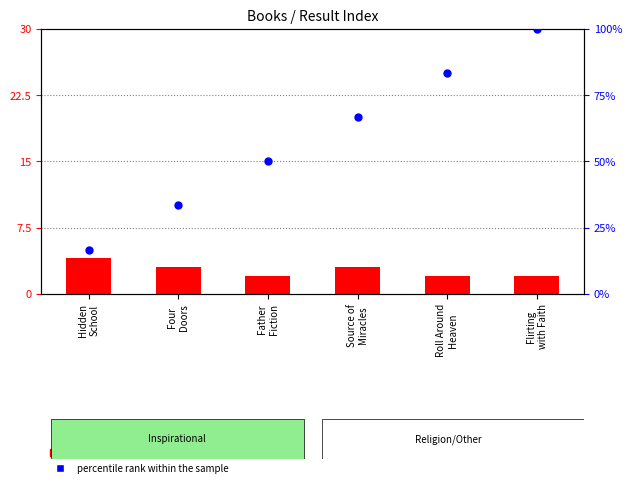

What are all the series names shown in the legend?

count, percentile rank within the sample